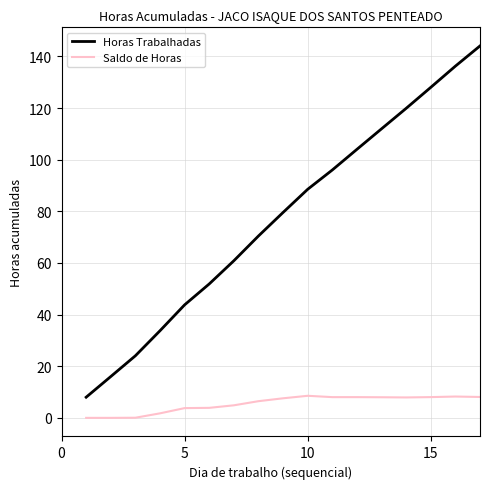

Rank the series by their maximum value, from highest to lowest.

Horas Trabalhadas, Saldo de Horas